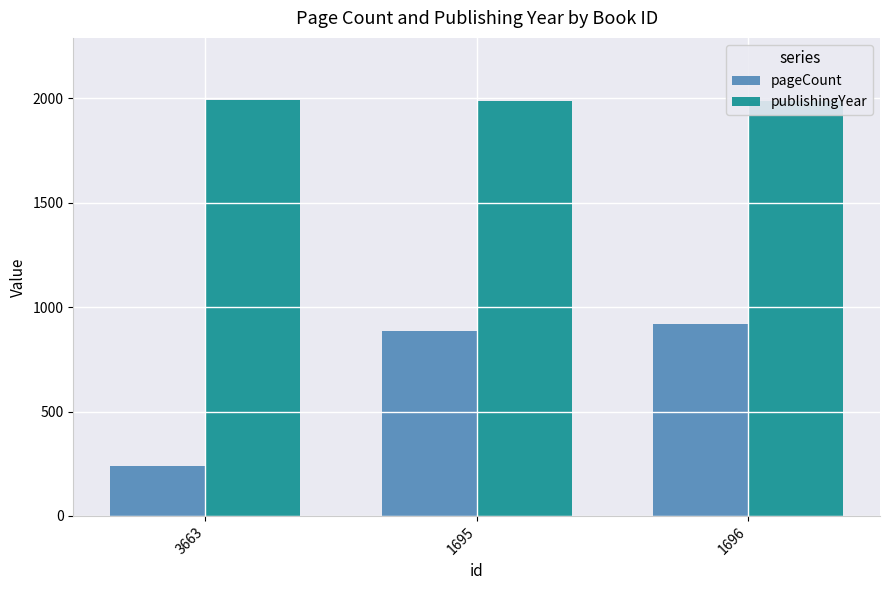

What is the difference between the highest and lowest values at 1695?

1101